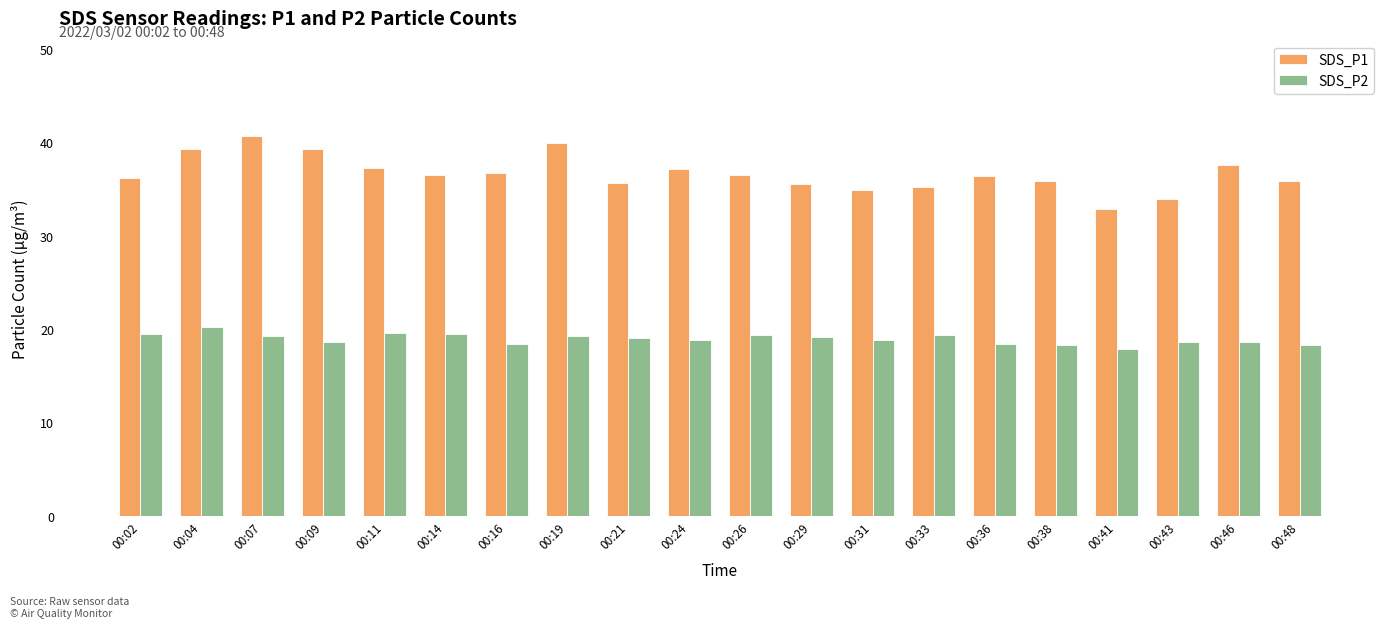

Rank the series by their maximum value, from highest to lowest.

SDS_P1, SDS_P2